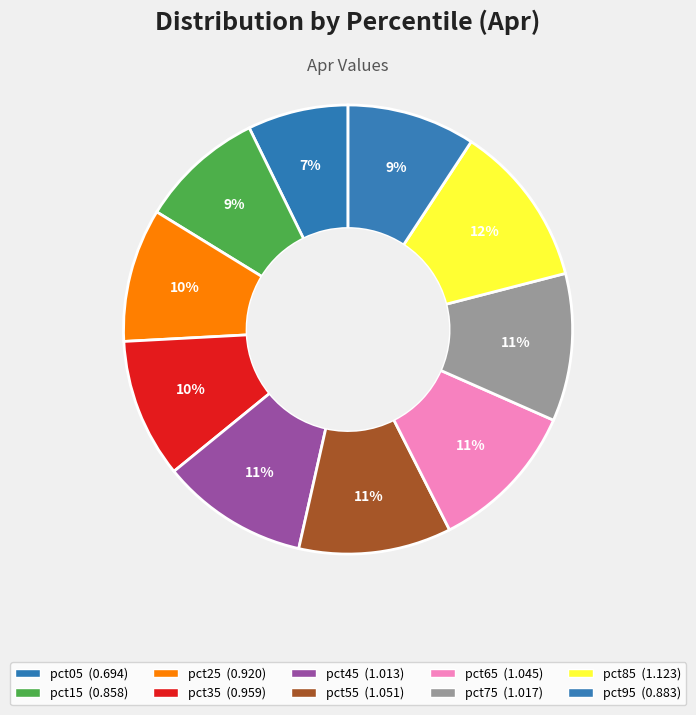

To the nearest percent, what percentage of the pie is pct95?

9%